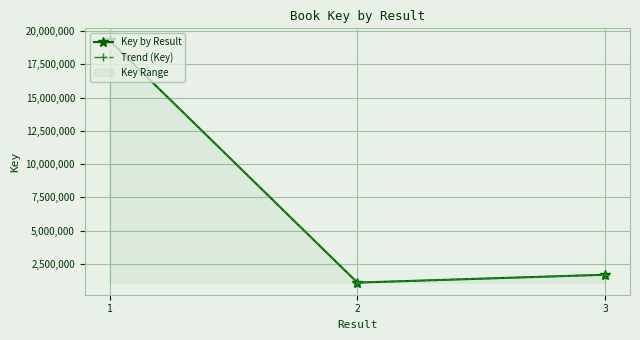

Reading right to left, what are all the values shown in this chart?

Key by Result: 1683297	1090945	19294311
Trend (Key): 1683297	1090945	19294311